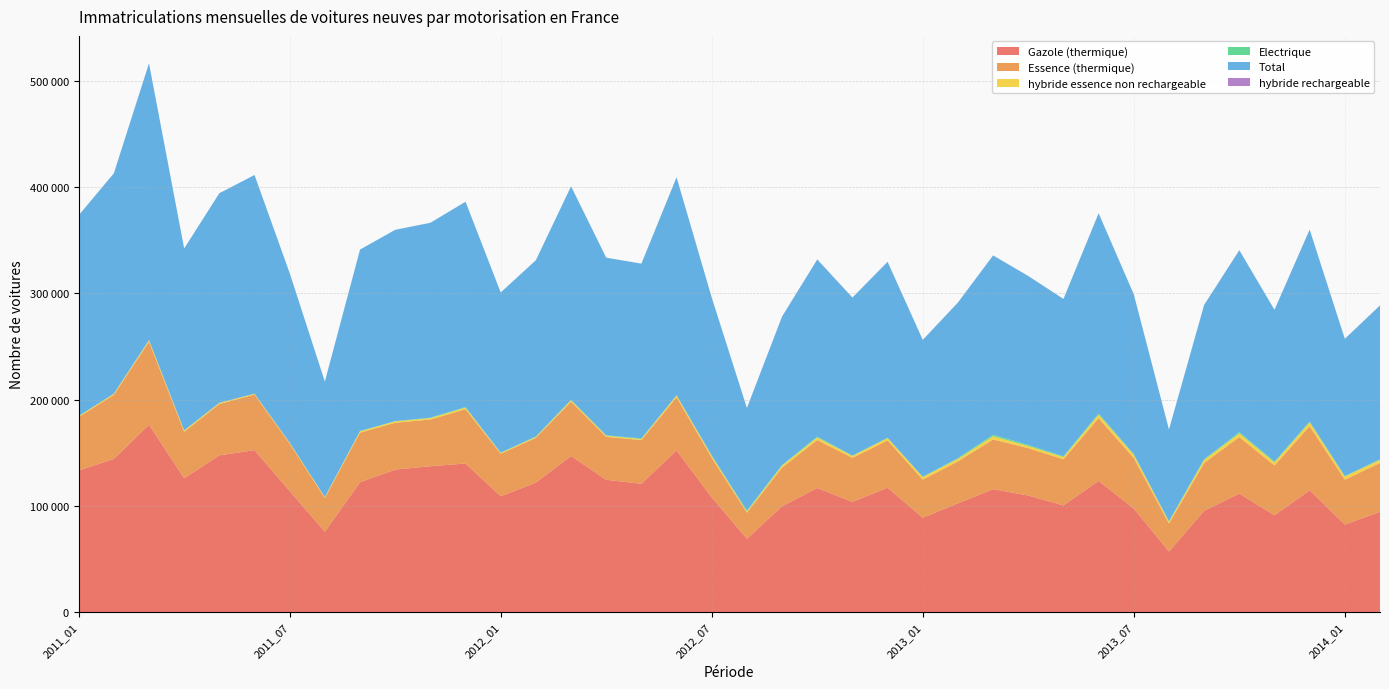

Reading left to right, extract all data points from this chart.

Gazole (thermique): 2011_01=133299	2011_02=144175	2011_03=176451	2011_04=125996	2011_05=147561	2011_06=152527	2011_07=113933	2011_08=75680	2011_09=122287	2011_10=134174	2011_11=137352	2011_12=139883	2012_01=109083	2012_02=121908	2012_03=146996	2012_04=124540	2012_05=120856	2012_06=152222	2012_07=107962	2012_08=69070	2012_09=99614	2012_10=116839	2012_11=103758	2012_12=117083	2013_01=88832	2013_02=102377	2013_03=115728	2013_04=109751	2013_05=100459	2013_06=123521	2013_07=97443	2013_08=57008	2013_09=95374	2013_10=111541	2013_11=91173	2013_12=114688	2014_01=82462	2014_02=94399
Essence (thermique): 2011_01=50320	2011_02=60340	2011_03=78082	2011_04=43699	2011_05=48360	2011_06=52262	2011_07=44641	2011_08=31809	2011_09=46656	2011_10=44120	2011_11=43943	2011_12=51166	2012_01=40005	2012_02=42217	2012_03=51118	2012_04=40451	2012_05=41099	2012_06=50033	2012_07=37289	2012_08=24506	2012_09=36452	2012_10=45176	2012_11=41447	2012_12=44564	2013_01=35832	2013_02=39521	2013_03=46837	2013_04=44614	2013_05=43408	2013_06=59060	2013_07=47590	2013_08=26362	2013_09=45049	2013_10=53242	2013_11=46864	2013_12=60327	2014_01=42233	2014_02=45958
hybride essence non rechargeable: 2011_01=896	2011_02=993	2011_03=1322	2011_04=1241	2011_05=991	2011_06=732	2011_07=831	2011_08=787	2011_09=1273	2011_10=1319	2011_11=1331	2011_12=1450	2012_01=761	2012_02=799	2012_03=1307	2012_04=1025	2012_05=1027	2012_06=1786	2012_07=1670	2012_08=1088	2012_09=1898	2012_10=2413	2012_11=1823	2012_12=2242	2013_01=2504	2013_02=2385	2013_03=3070	2013_04=2043	2013_05=2149	2013_06=3393	2013_07=3137	2013_08=1743	2013_09=2855	2013_10=3534	2013_11=2941	2013_12=3648	2014_01=2941	2014_02=3029
Electrique: 2011_01=100	2011_02=138	2011_03=250	2011_04=187	2011_05=144	2011_06=141	2011_07=65	2011_08=108	2011_09=300	2011_10=206	2011_11=466	2011_12=532	2012_01=320	2012_02=406	2012_03=483	2012_04=395	2012_05=564	2012_06=115	2012_07=596	2012_08=960	2012_09=504	2012_10=764	2012_11=330	2012_12=234	2013_01=252	2013_02=651	2013_03=1350	2013_04=940	2013_05=689	2013_06=905	2013_07=517	2013_08=411	2013_09=652	2013_10=1091	2013_11=728	2013_12=715	2014_01=423	2014_02=421
Total: 2011_01=188950	2011_02=207449	2011_03=260590	2011_04=171265	2011_05=197333	2011_06=205875	2011_07=159717	2011_08=108640	2011_09=170794	2011_10=180114	2011_11=183442	2011_12=193337	2012_01=150779	2012_02=165984	2012_03=200971	2012_04=167257	2012_05=164518	2012_06=205269	2012_07=148538	2012_08=96494	2012_09=139775	2012_10=166762	2012_11=148725	2012_12=165600	2013_01=128797	2013_02=146476	2013_03=168787	2013_04=159080	2013_05=148109	2013_06=188577	2013_07=150483	2013_08=86351	2013_09=145227	2013_10=171236	2013_11=142838	2013_12=180717	2014_01=129200	2014_02=144924
hybride rechargeable: 2011_01=3	2011_02=2	2011_03=1	2011_04=5	2011_05=1	2011_06=2	2011_07=2	2011_08=1	2011_09=0	2011_10=2	2011_11=25	2011_12=12	2012_01=12	2012_02=9	2012_03=35	2012_04=43	2012_05=26	2012_06=20	2012_07=20	2012_08=99	2012_09=109	2012_10=105	2012_11=86	2012_12=103	2013_01=105	2013_02=82	2013_03=68	2013_04=35	2013_05=30	2013_06=43	2013_07=60	2013_08=30	2013_09=87	2013_10=145	2013_11=70	2013_12=99	2014_01=78	2014_02=62